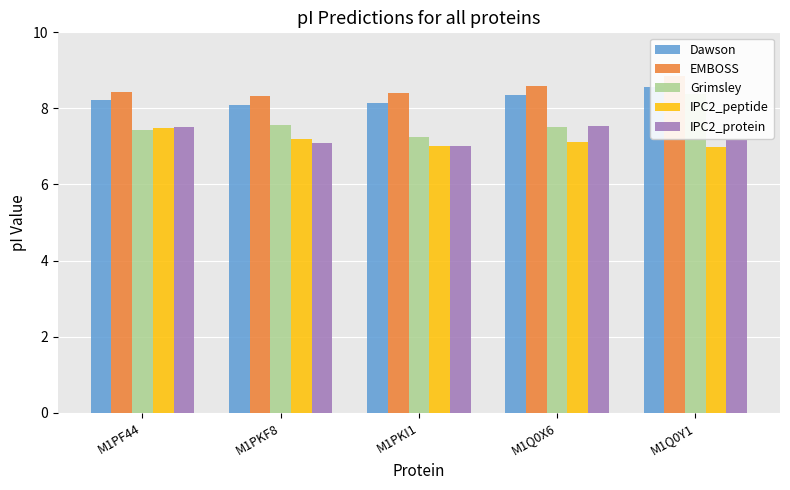

Reading left to right, transcribe all the data shown in this chart.

Dawson: 8.2	8.1	8.1	8.4	8.6
EMBOSS: 8.4	8.3	8.4	8.6	8.9
Grimsley: 7.4	7.6	7.2	7.5	8.4
IPC2_peptide: 7.5	7.2	7.0	7.1	7.0
IPC2_protein: 7.5	7.1	7.0	7.5	7.2